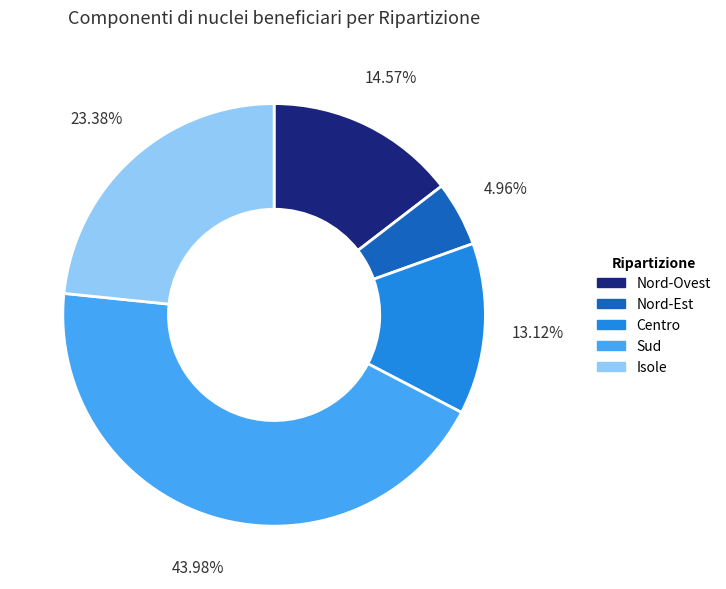

The Isole slice represents 23% of the pie. True or false?

True